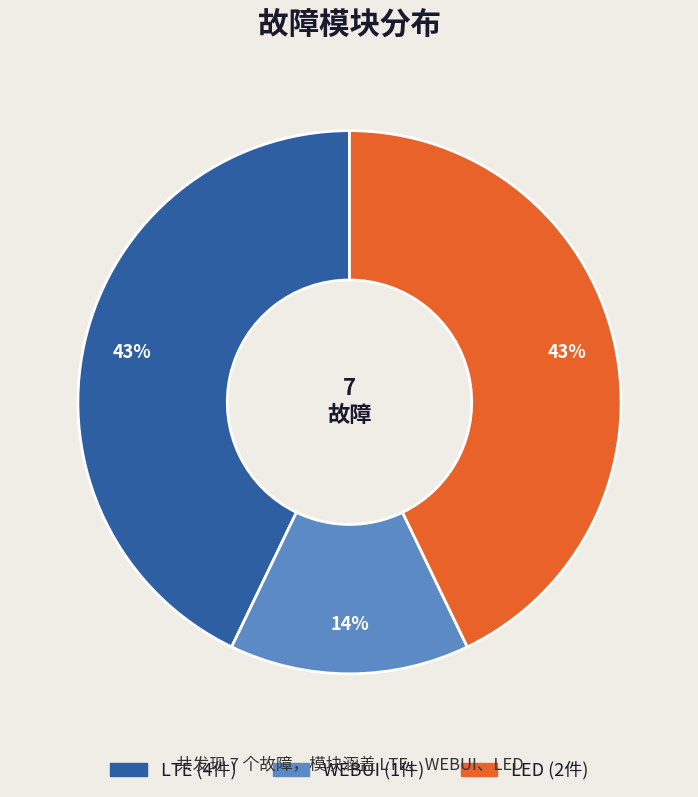

Does LED represent more than half of the total?

No